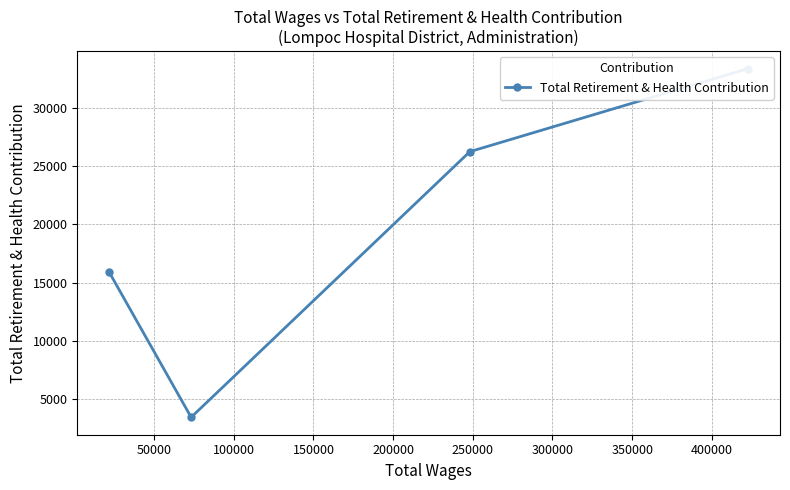

What is the difference between the values at 150000 and 50000?

10356